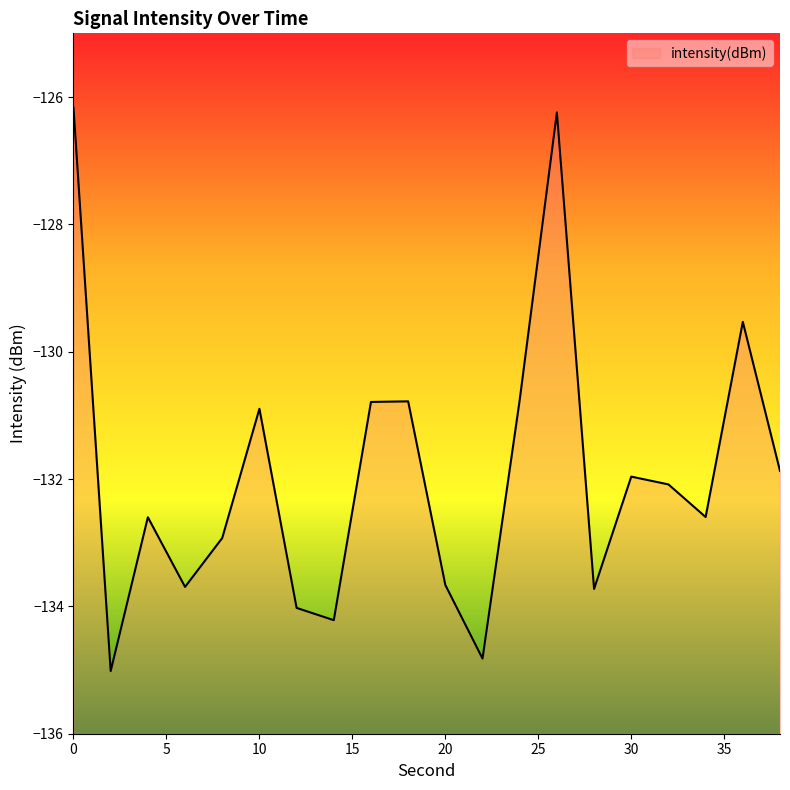

Between 28 and 8, which is larger?

8